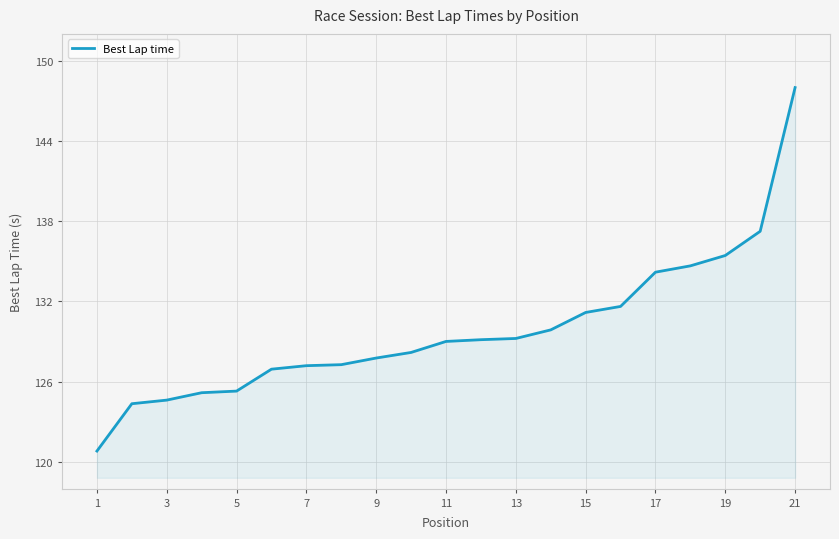

What is the minimum value shown in the chart?

120.8